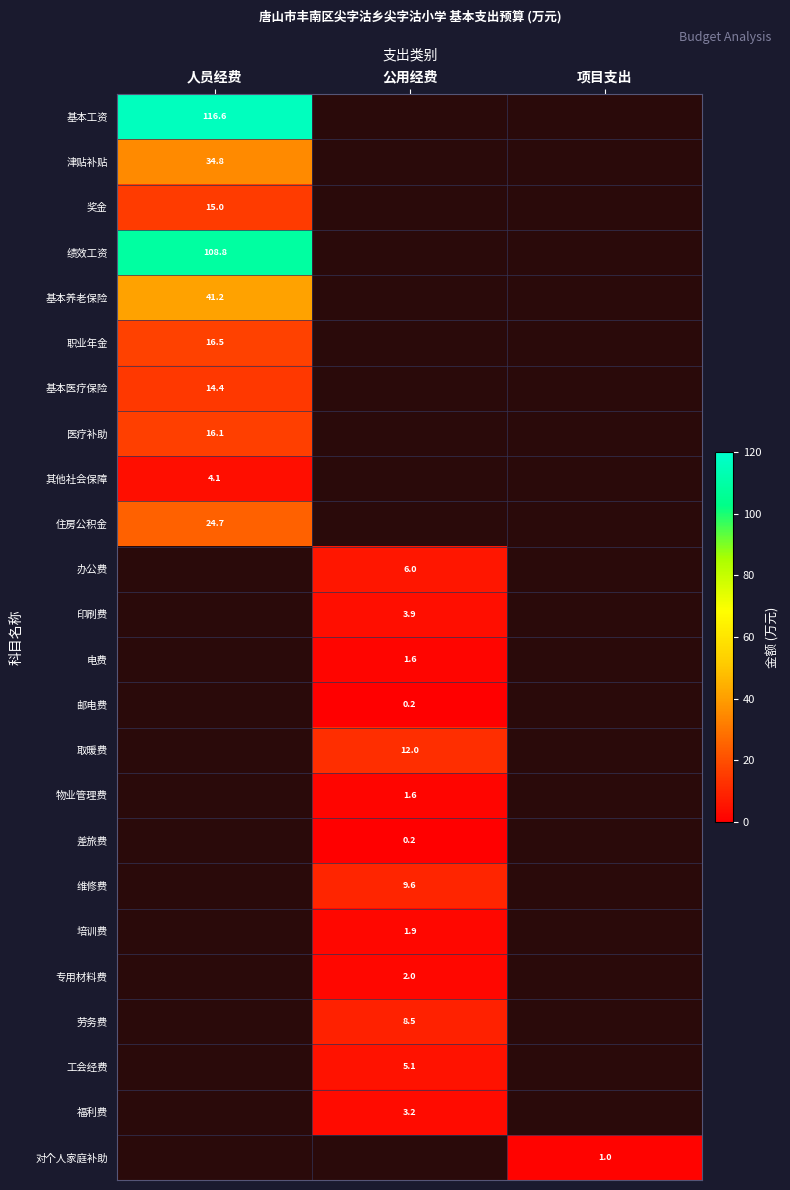

Is it true that 对个人家庭补助 equals 1.0 at 项目支出?

True